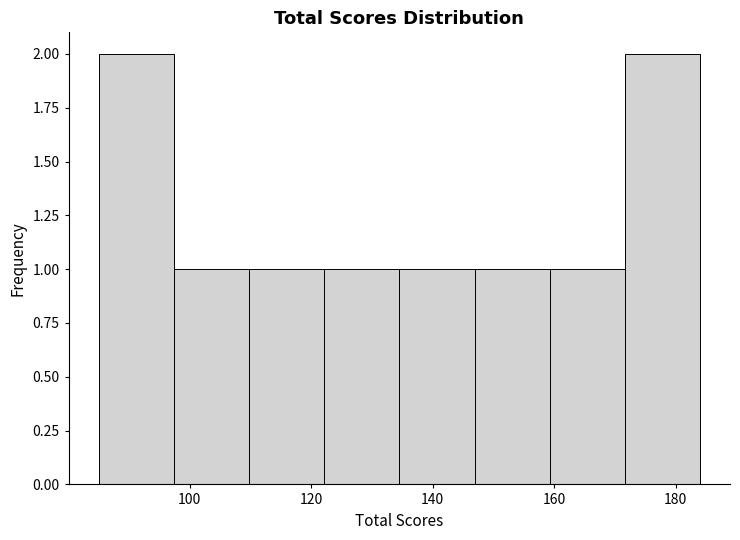

Reading left to right, list every bar in this chart as the range it spans on the x-axis followed by its height. Neither the bar edges nor the heights are printed on the chart, so give them approximately, as read against the axes.

86 to 98: 2
98 to 110: 1
110 to 122: 1
122 to 134: 1
134 to 146: 1
146 to 160: 1
160 to 172: 1
172 to 184: 2